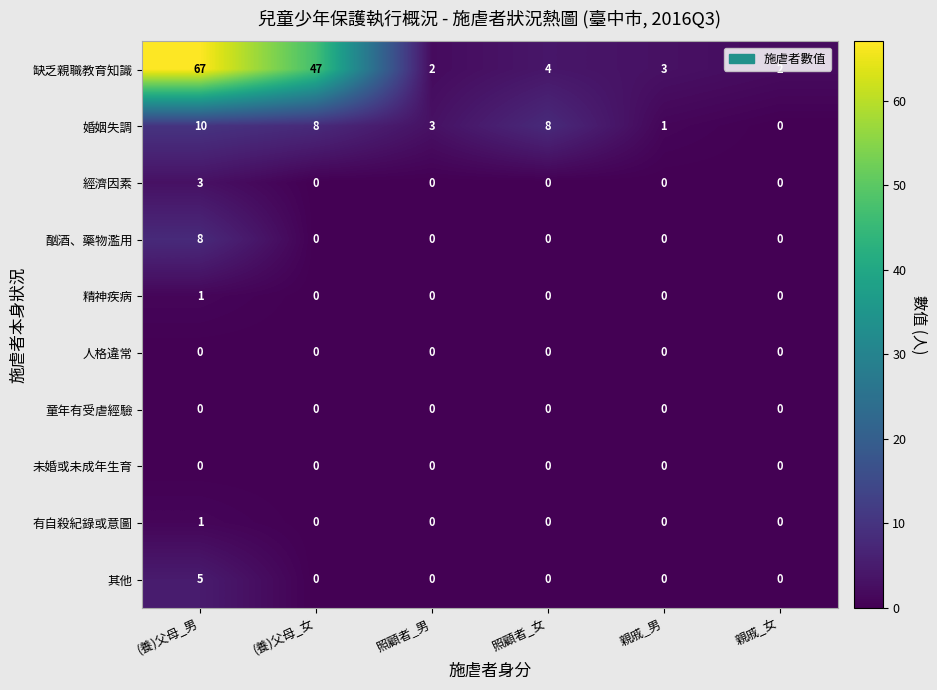

What is the highest value of the 婚姻失調 series?

10